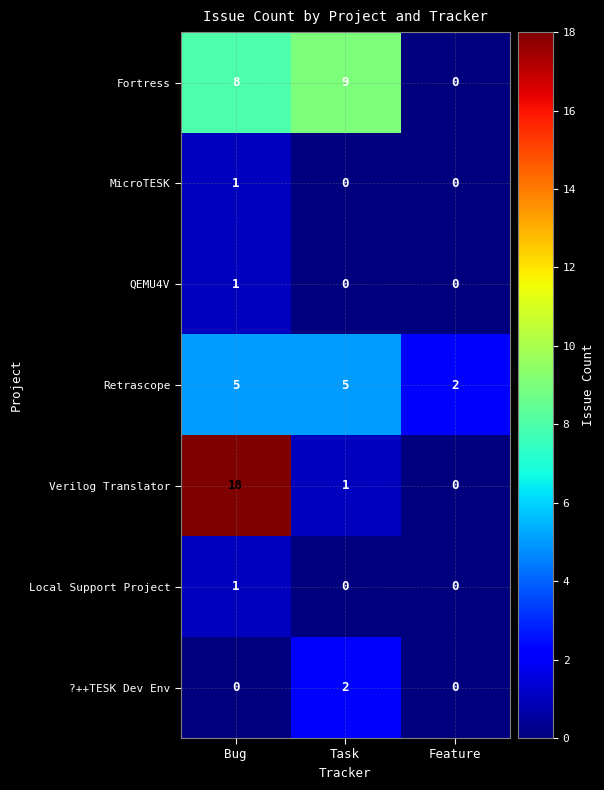

Which series has the largest total across all categories?

Verilog Translator